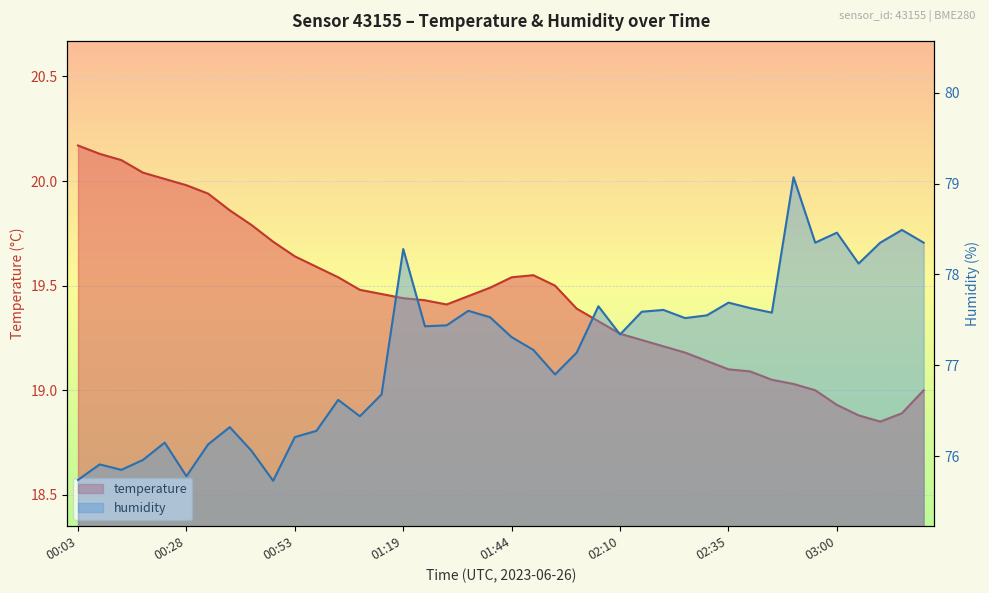

Read the temperature value at 02:50.

19.0